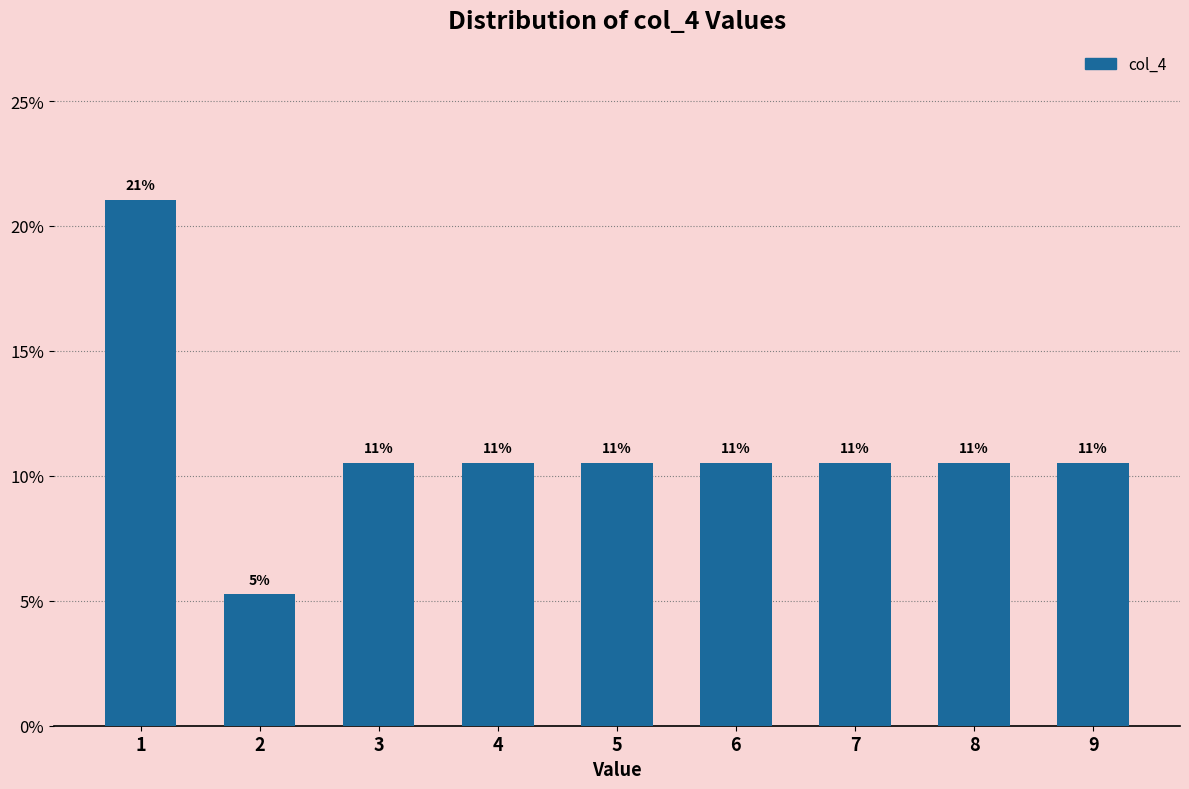

Does the chart contain any negative values?

No